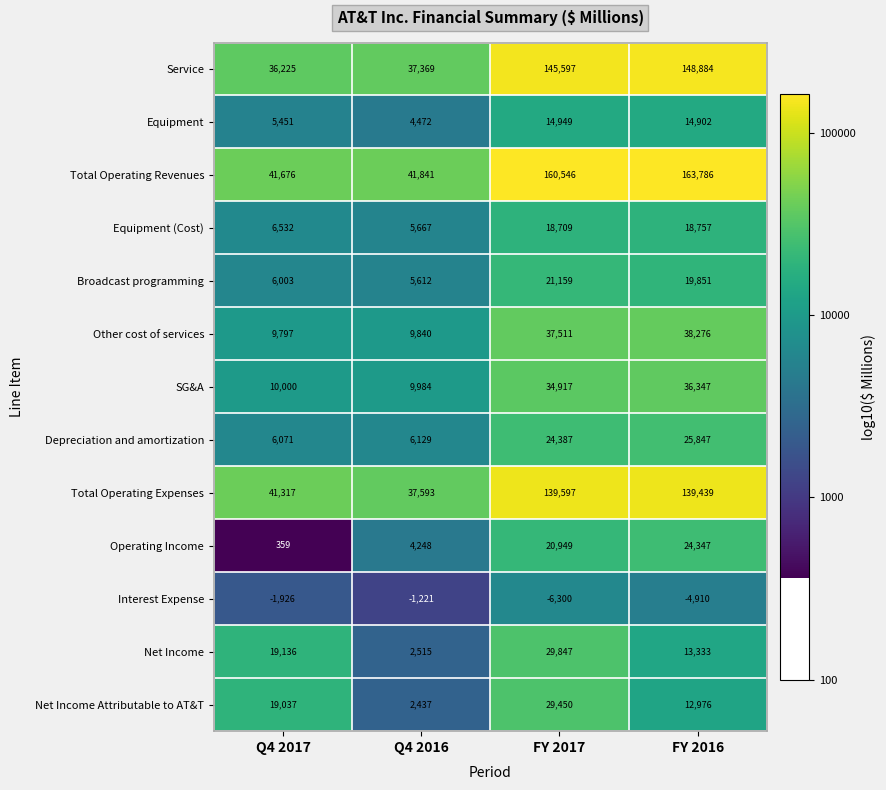

At how many categories does at least one series exceed 4?

4